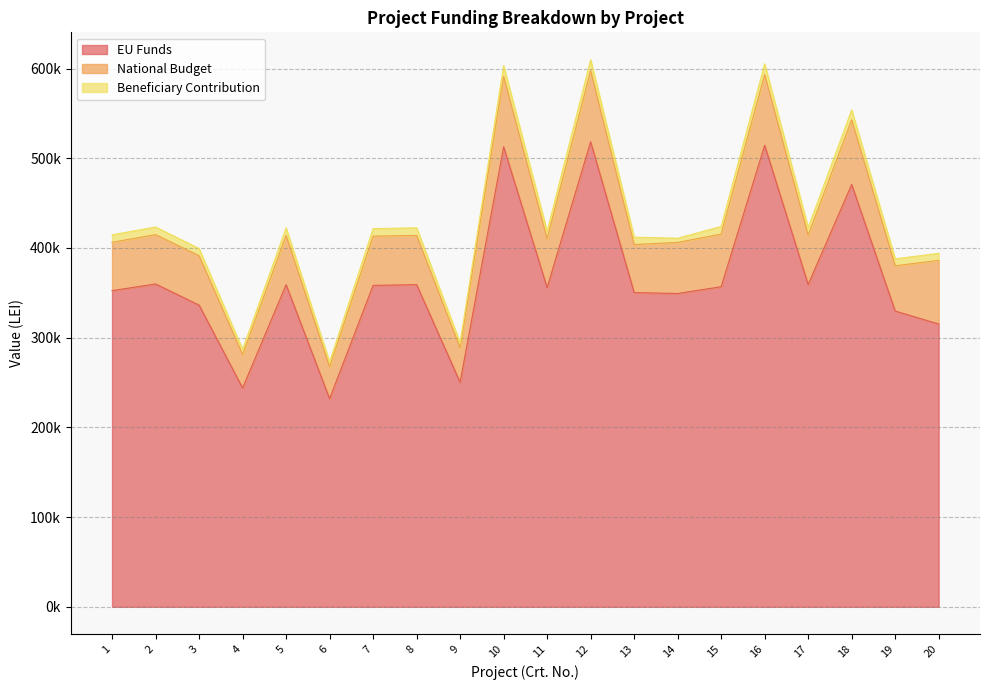

What is the difference between the maximum and minimum values in the National Budget series?

43806.9